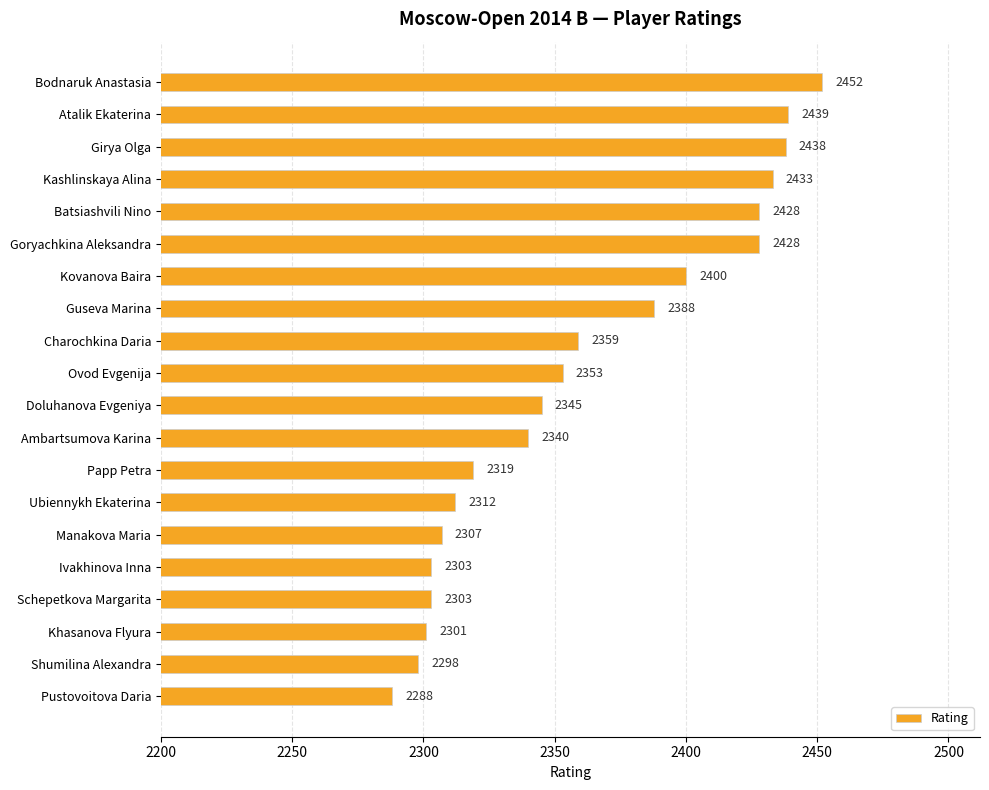

True or false: the data shows 2303 at Schepetkova Margarita.

True